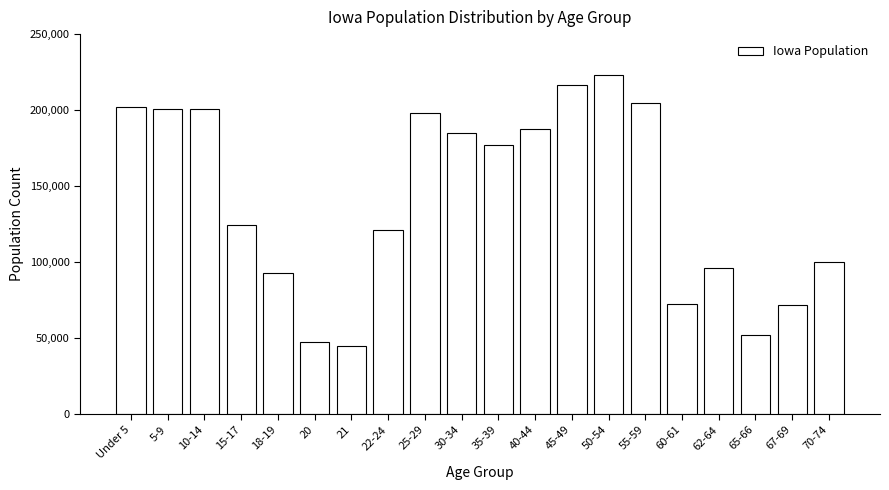

Is it true that the value at 60-61 is 72152?

True